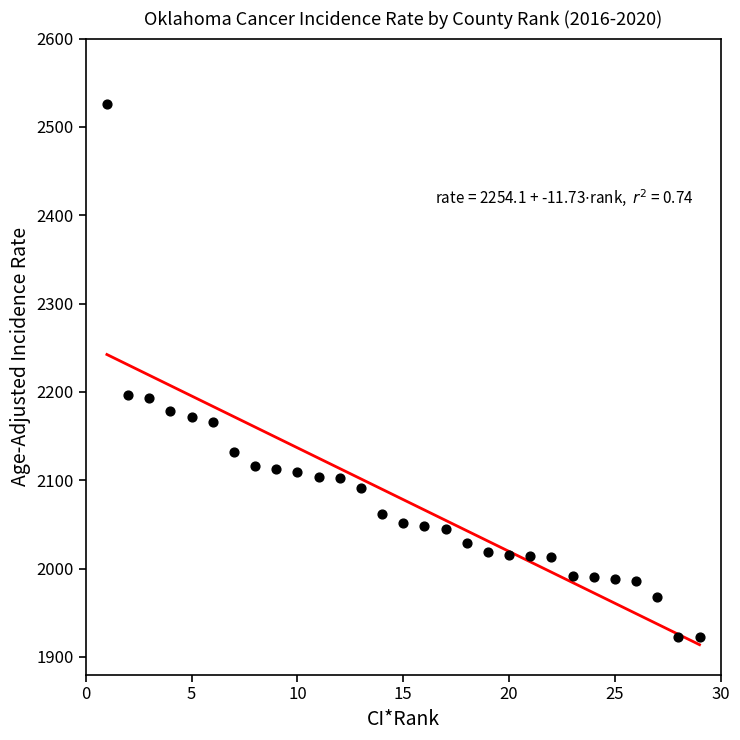

What is the range of Y values (max minus min)?

603.7